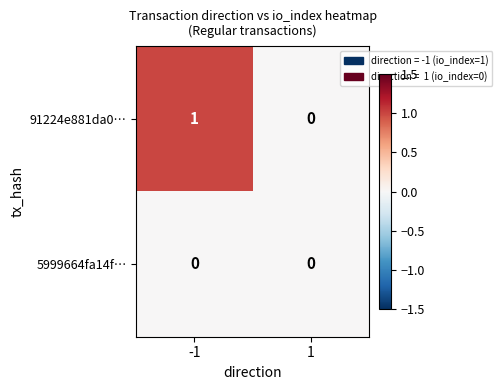

How many data points in 91224e881da0… are less than 1?

1